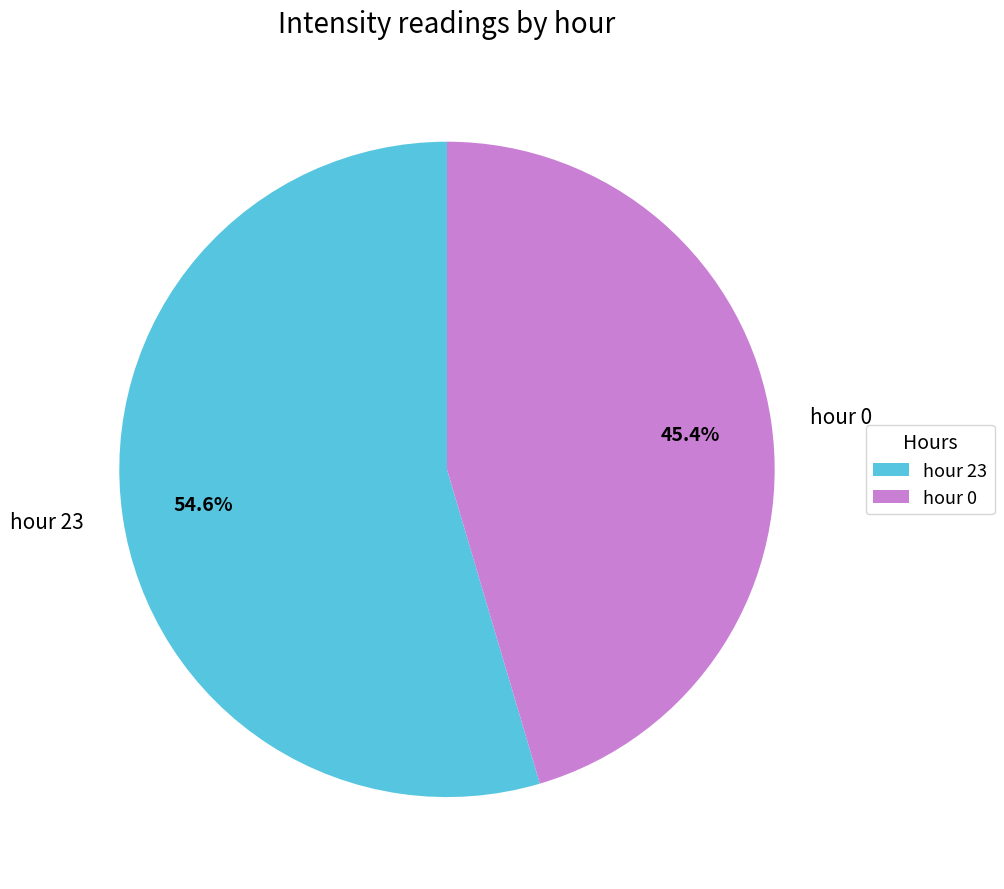

Which slice is the largest?

hour 23